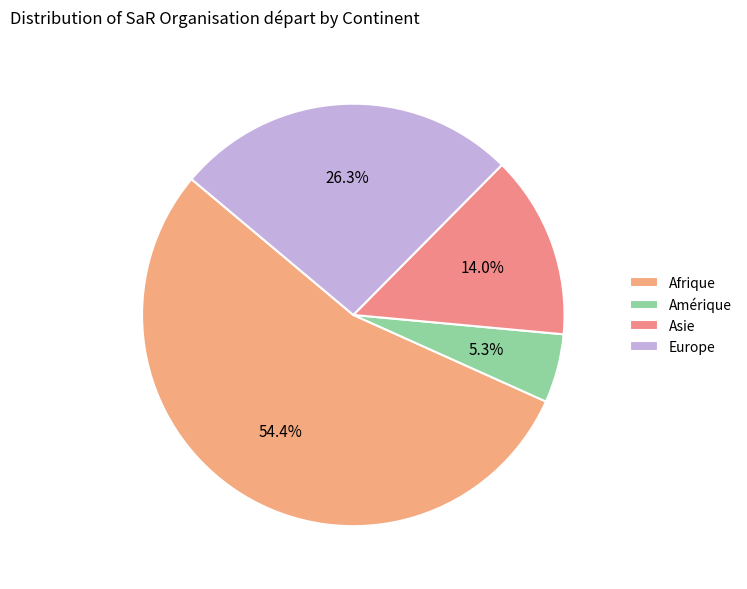

Rank the categories by value from lowest to highest.

Amérique, Asie, Europe, Afrique